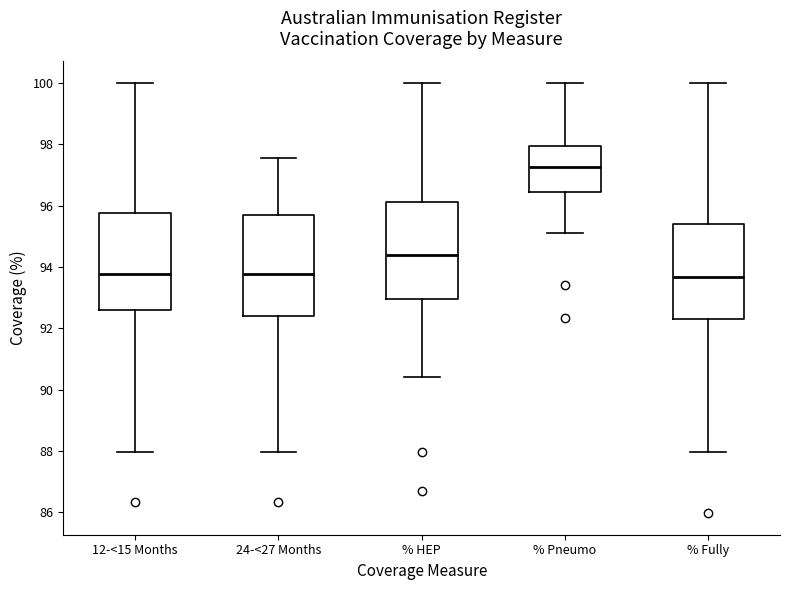

Where does the median line of the box for % Pneumo sit on the y-axis? The values are not printed on the chart, so give them approximately, as read against the axis.

97.2